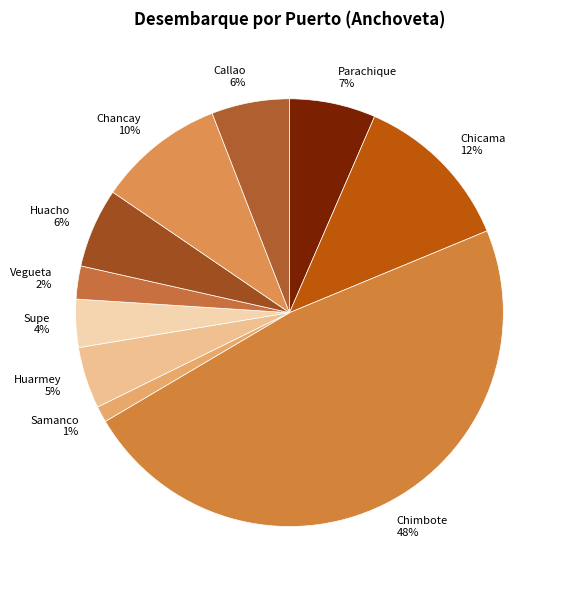

Which category has the smallest portion of the pie?

Samanco